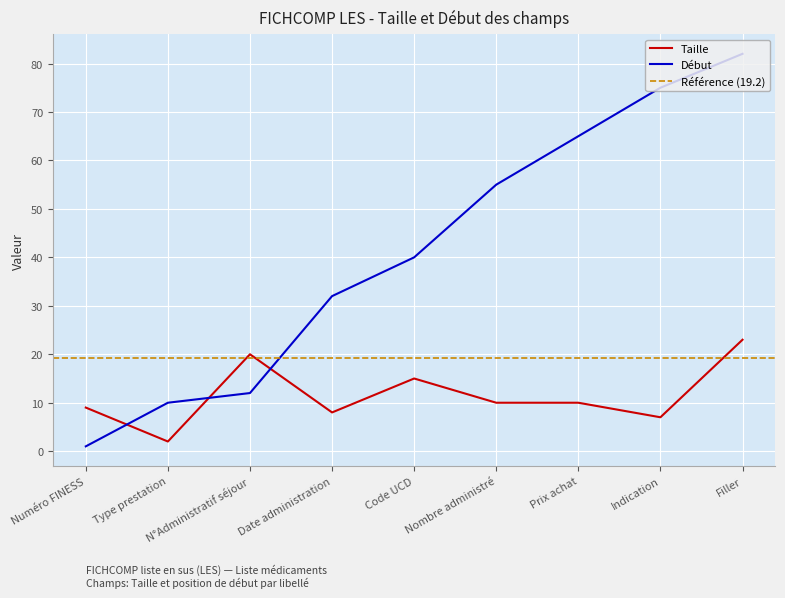

Reading right to left, extract all data points from this chart.

Taille: 23	7	10	10	15	8	20	2	9
Début: 82	75	65	55	40	32	12	10	1